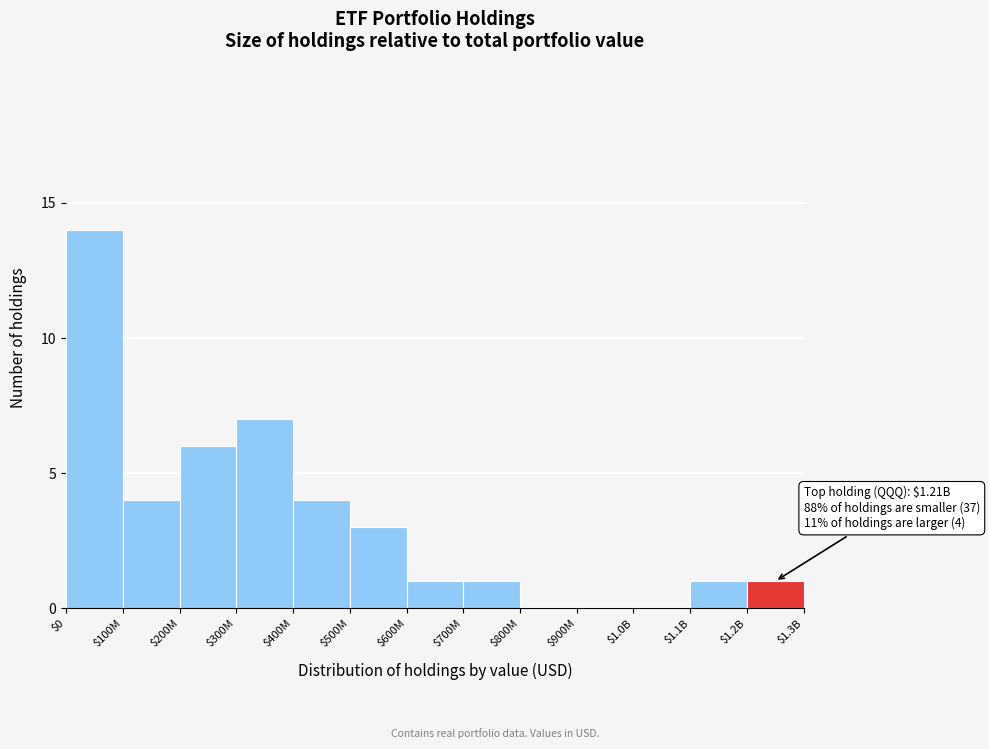

True or false: the data shows 0 at $700M.

False